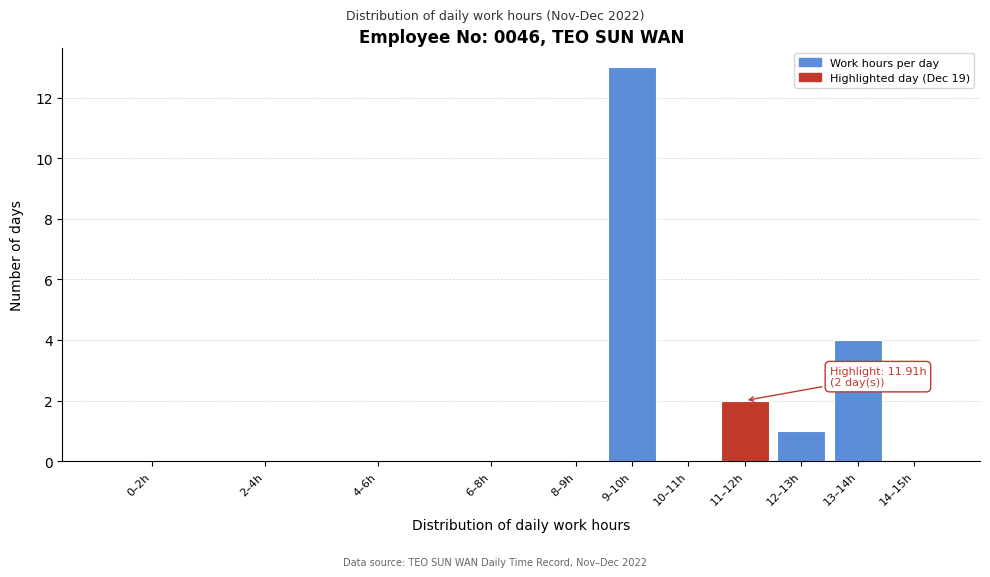

Reading right to left, what are all the values shown in this chart?

14–15h=0	13–14h=4	12–13h=1	11–12h=2	10–11h=0	9–10h=13	8–9h=0	6–8h=0	4–6h=0	2–4h=0	0–2h=0